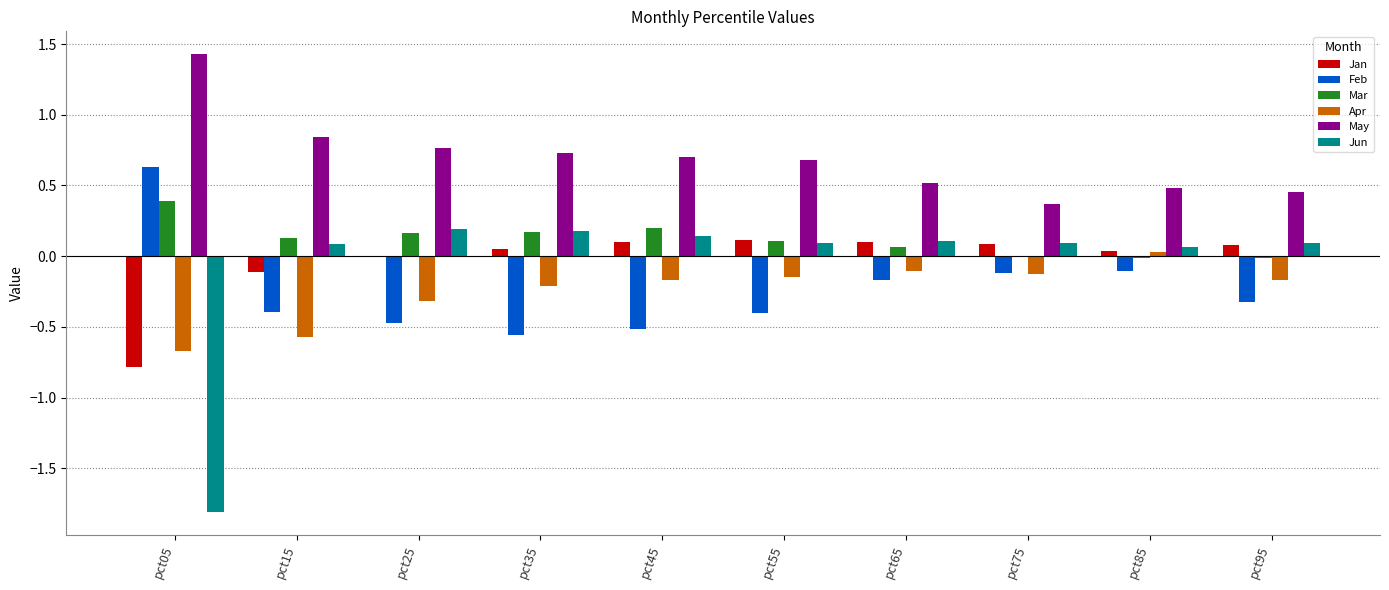

How many groups of bars are there?

10